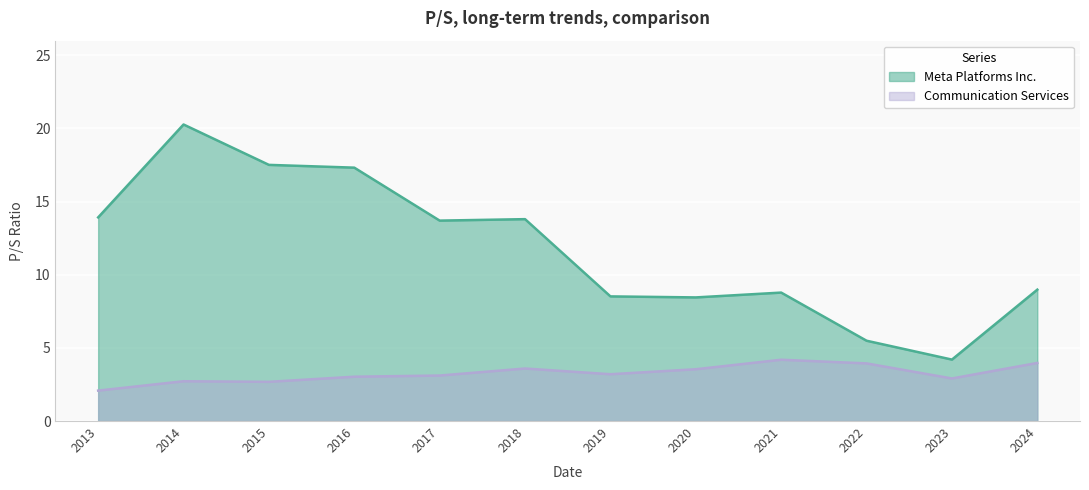

What is the sum of all Communication Services values?

39.0